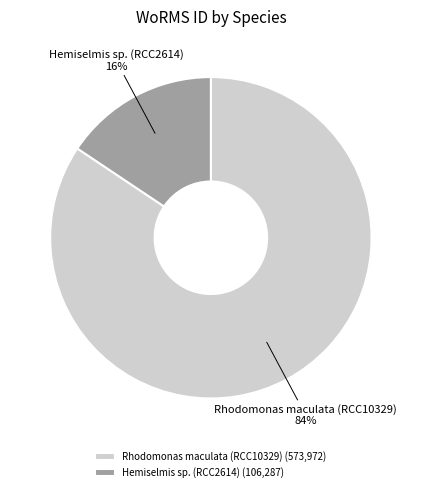

Between Rhodomonas maculata (RCC10329) and Hemiselmis sp. (RCC2614), which is larger?

Rhodomonas maculata (RCC10329)